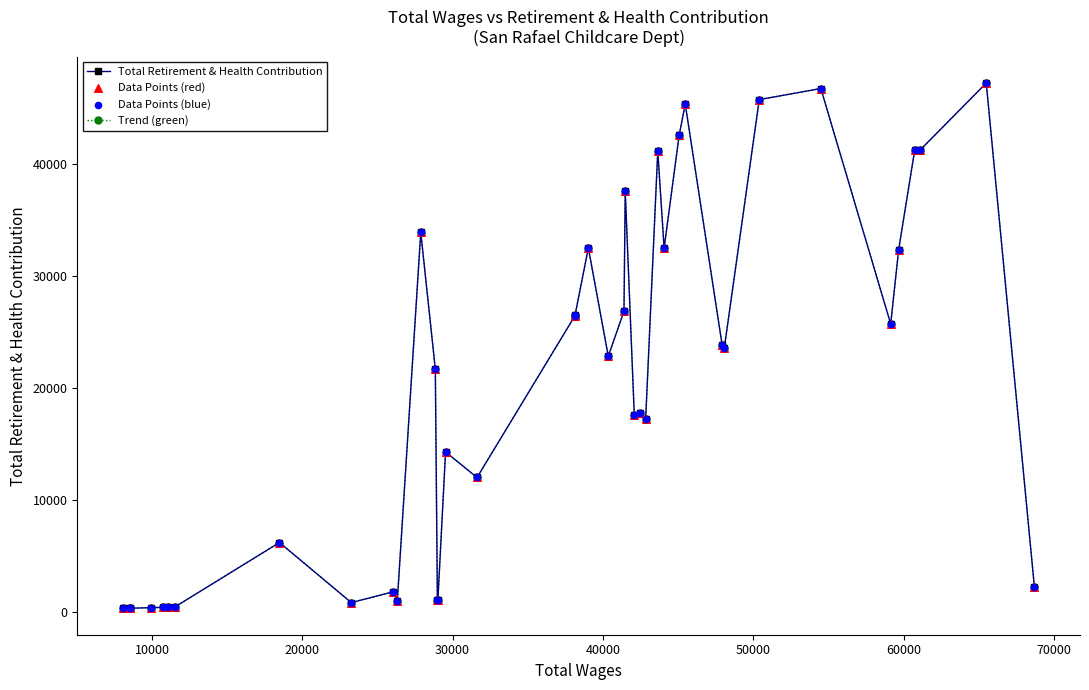

Is this an area chart (filled region under the line)?

No